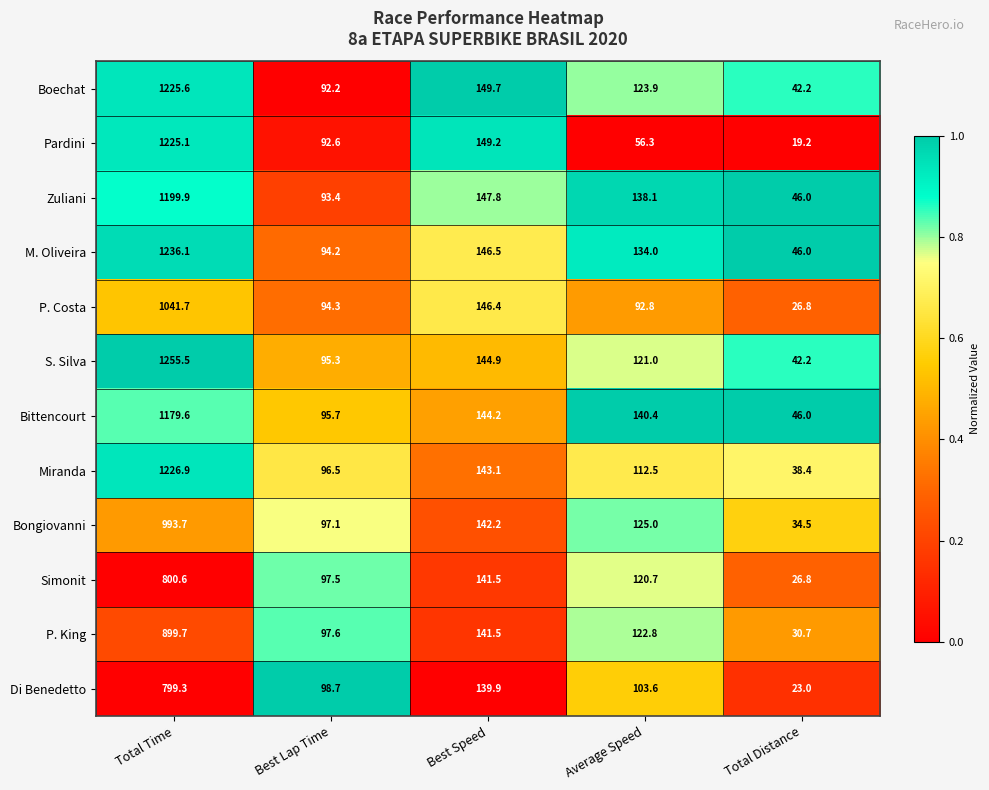

Where is P. King nearest to the value 465?

Best Speed